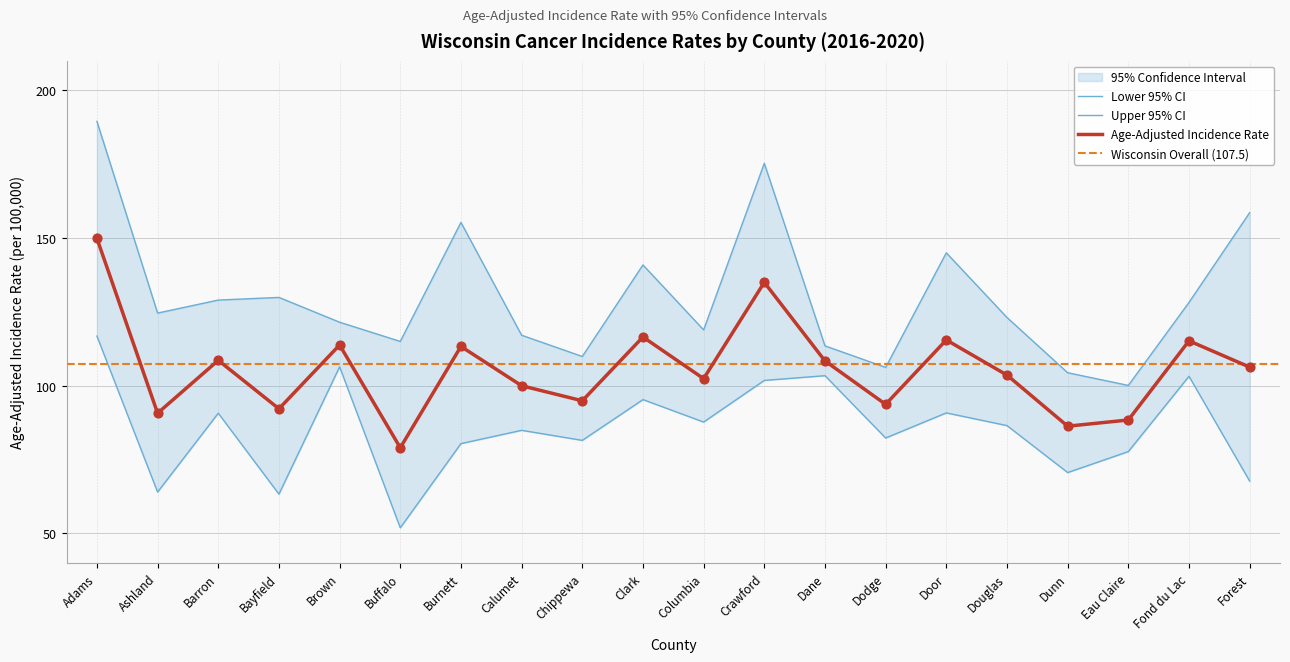

Which series contains the highest Y value?

Upper 95% CI